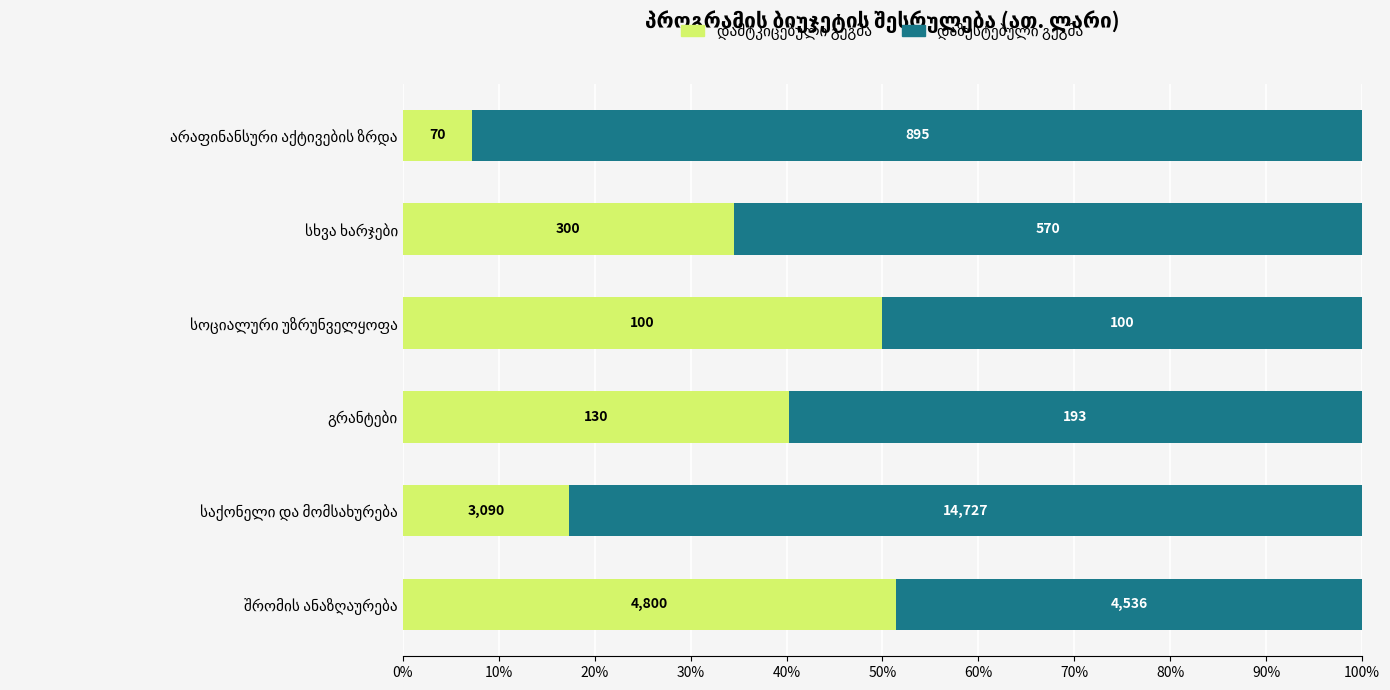

Which series has the largest total across all categories?

დაზუსტებული გეგმა